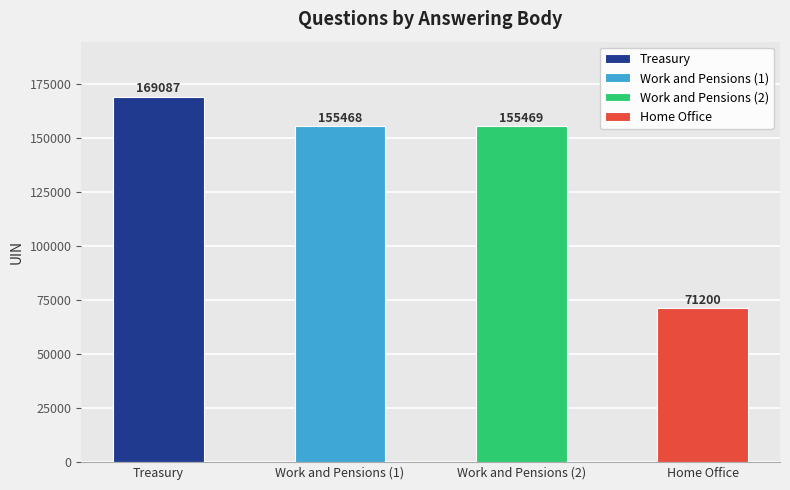

What is the minimum value shown in the chart?

71200